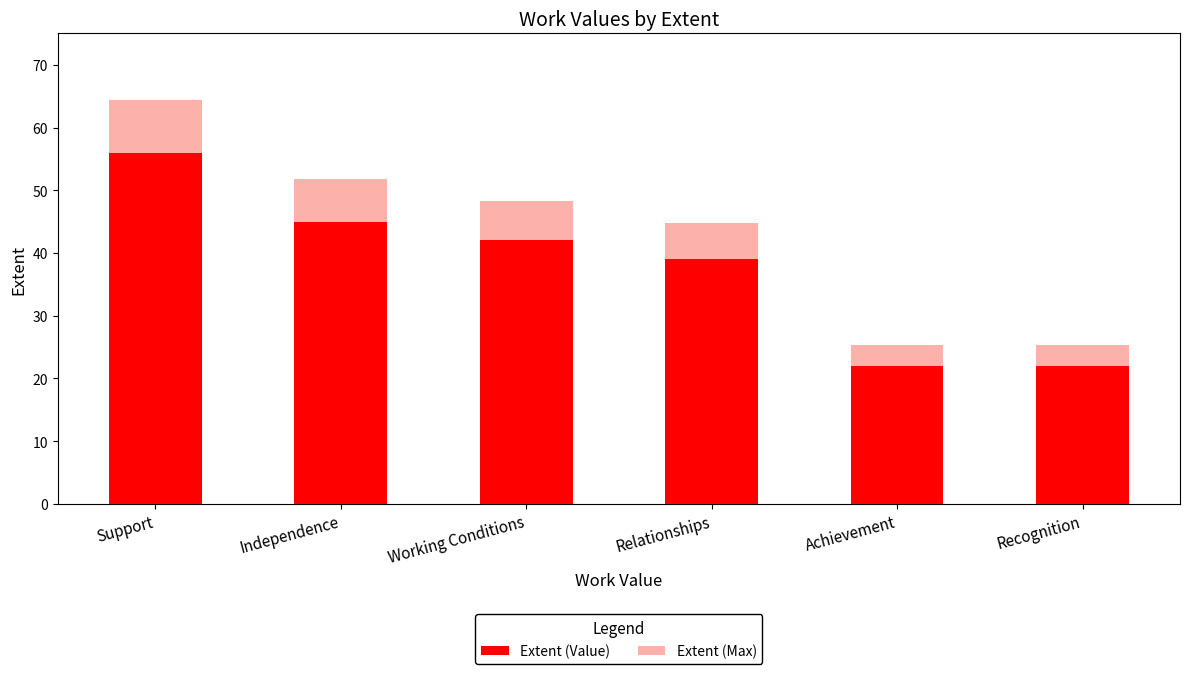

Between Working Conditions and Recognition, which series saw the biggest shift?

Extent (Max)